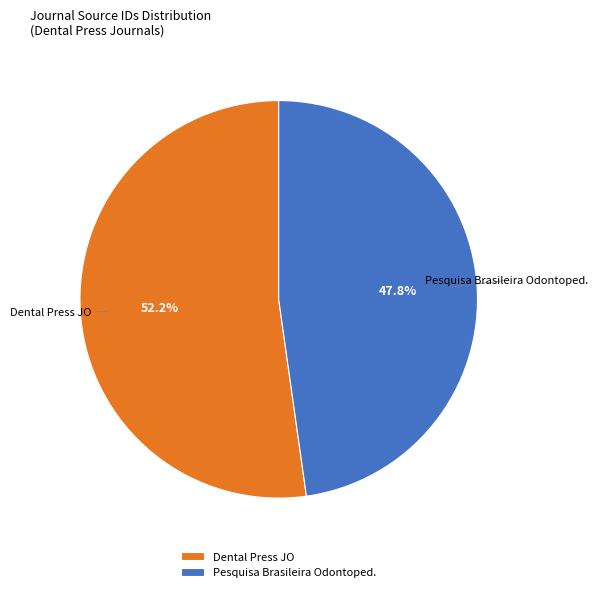

Is Pesquisa Brasileira Odontoped. the majority of the pie?

No